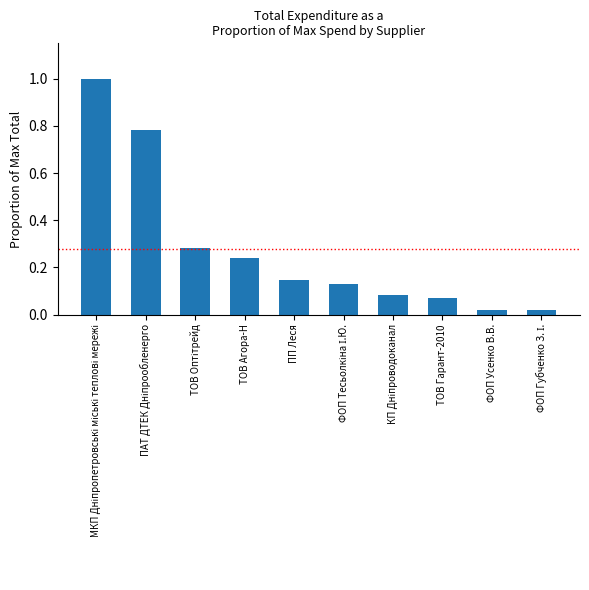

What is the sum of all values?

2.8